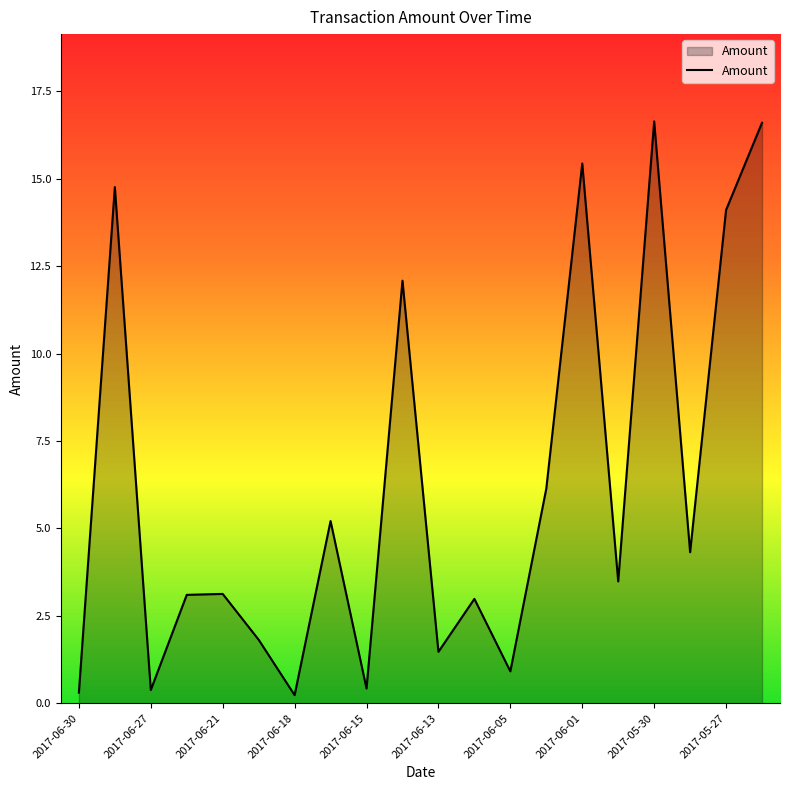

True or false: the data shows 5.3 at 2017-06-21.

False